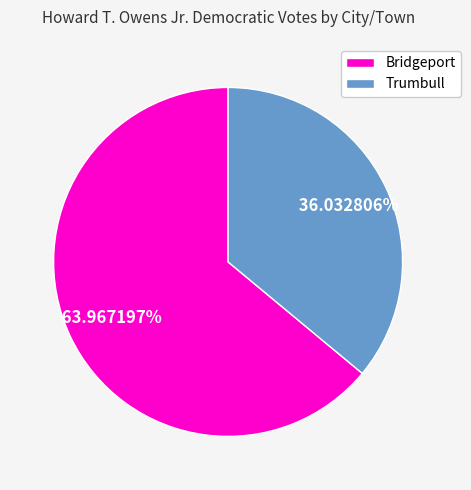

What is the total percentage of Trumbull and Bridgeport?

100.0%